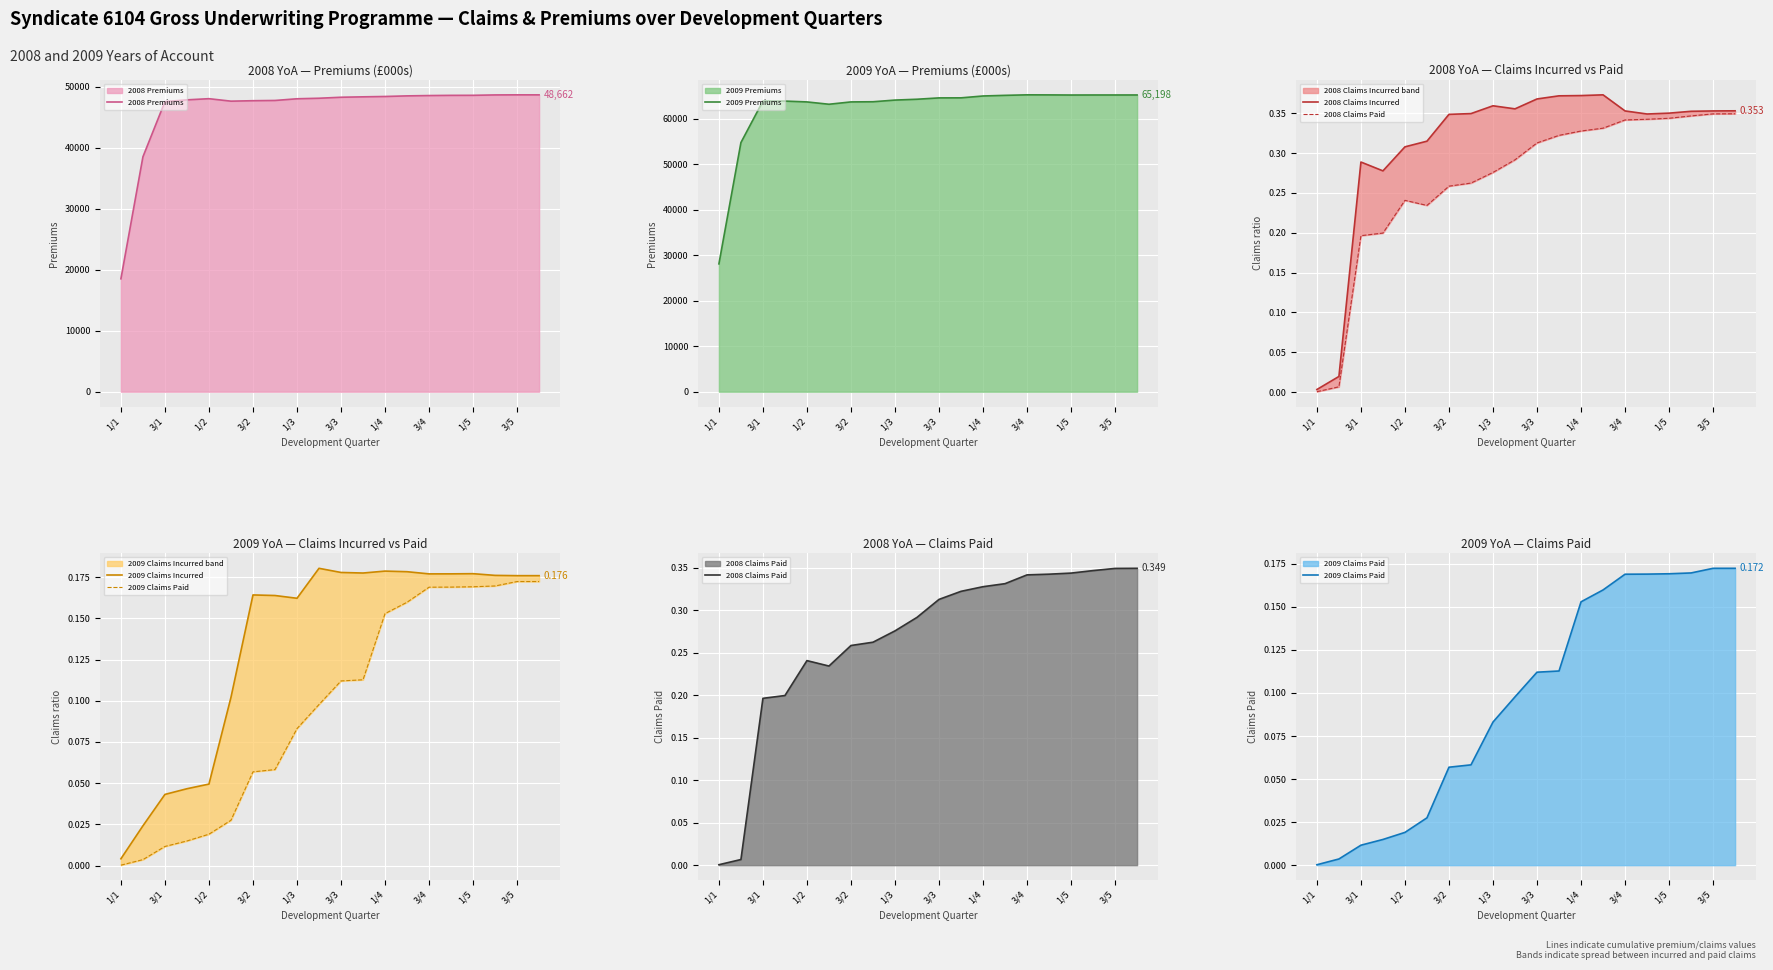

Which category has the lowest value across all series?

1/1